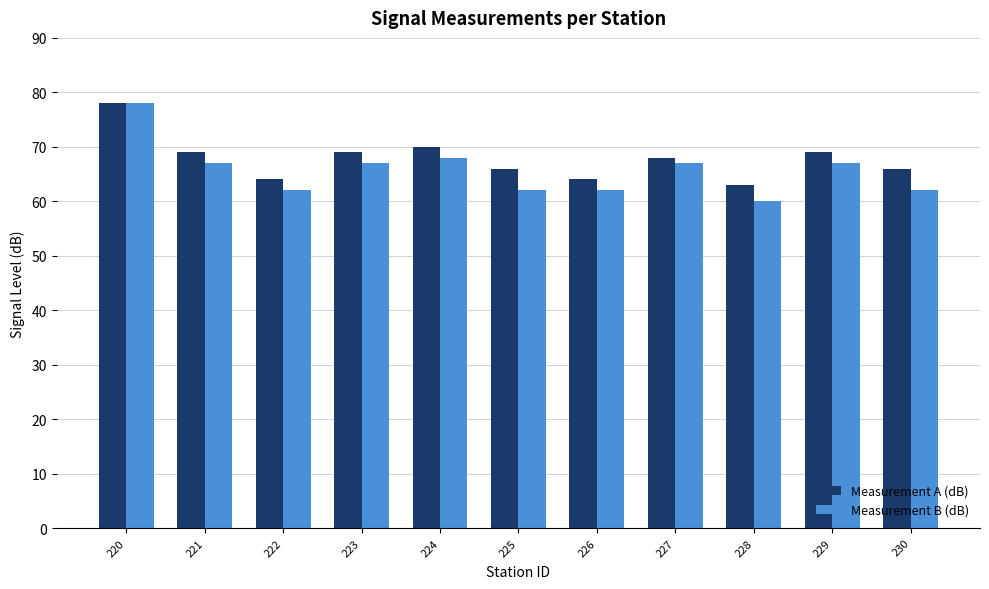

What is the total value across all series at 222?

126